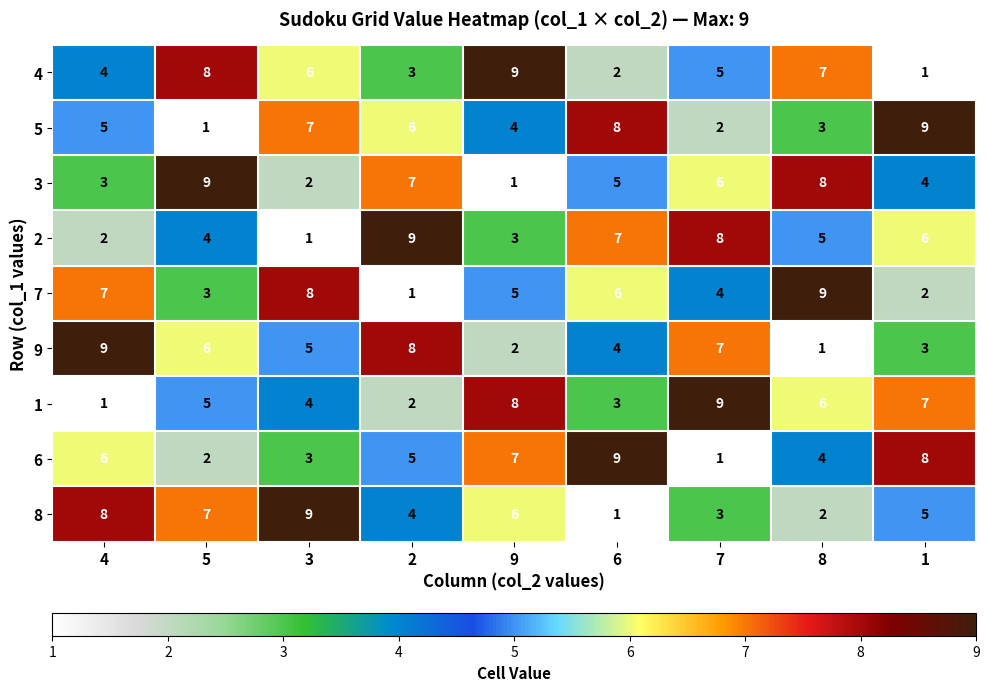

At which label does 1 reach its peak?

7